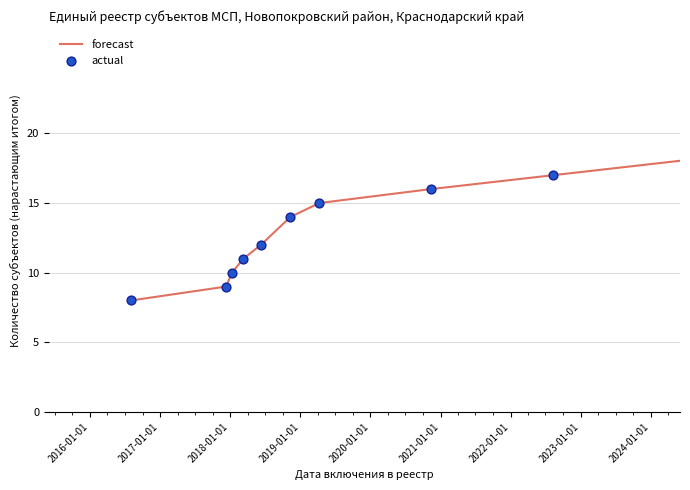

What is the greatest value displayed?

22